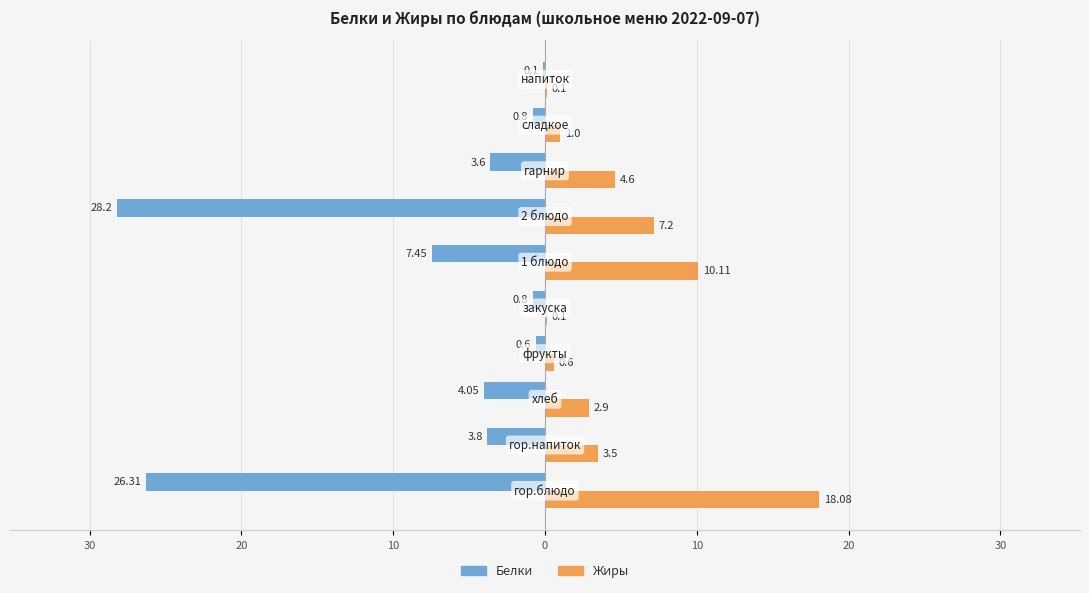

What are all the series names shown in the legend?

Белки, Жиры